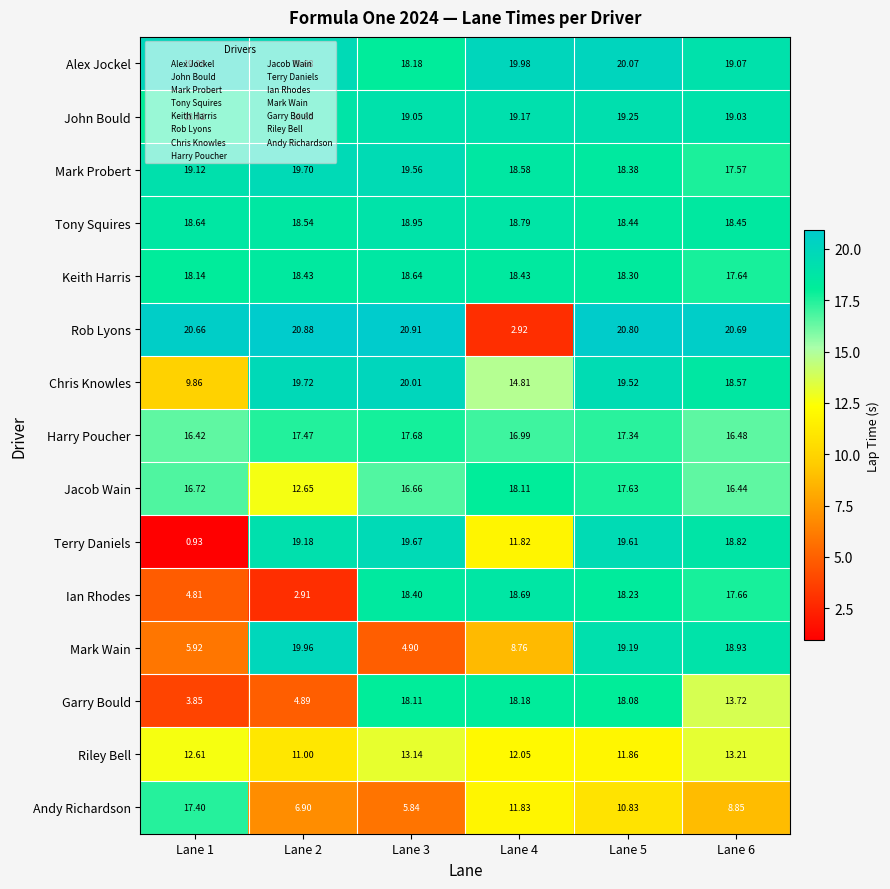

How many data points does each series have?

6